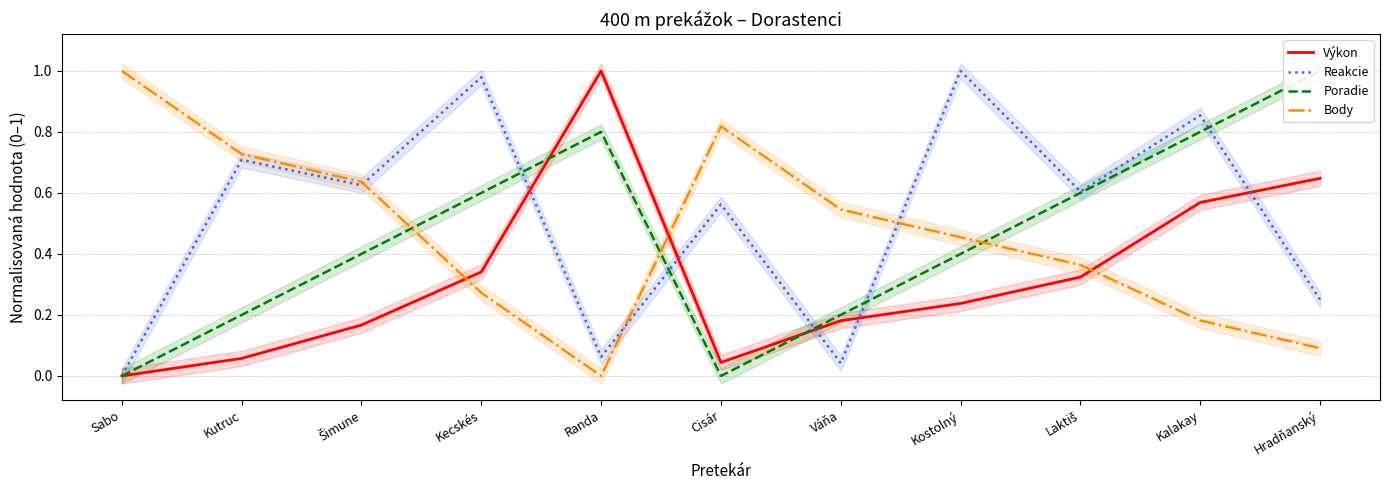

How many values in Body are above zero?

10